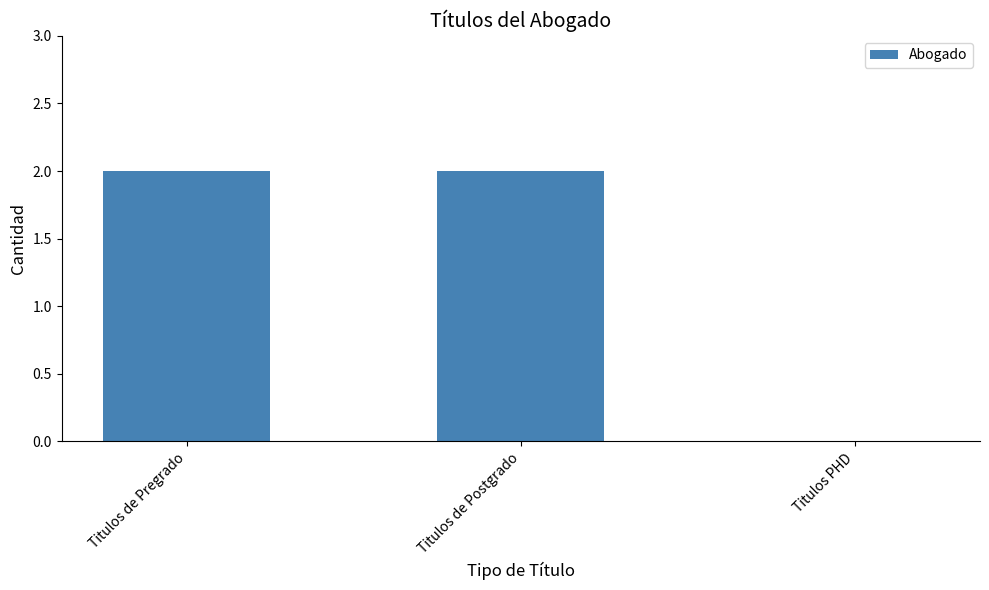

Reading left to right, transcribe all the data shown in this chart.

Titulos de Pregrado=2	Titulos de Postgrado=2	Titulos PHD=0